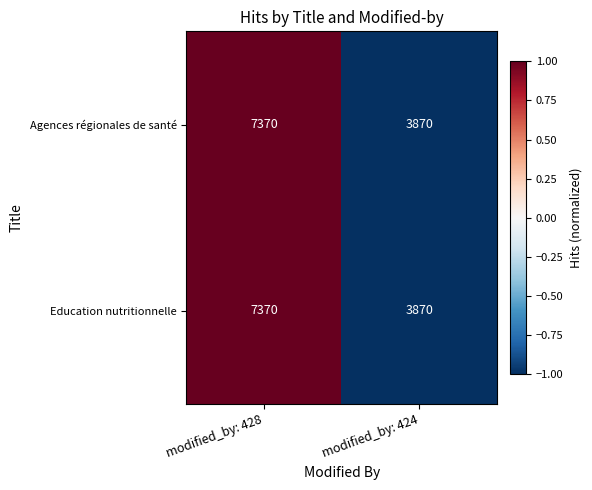

What is the total value across all series at modified_by: 424?

7740